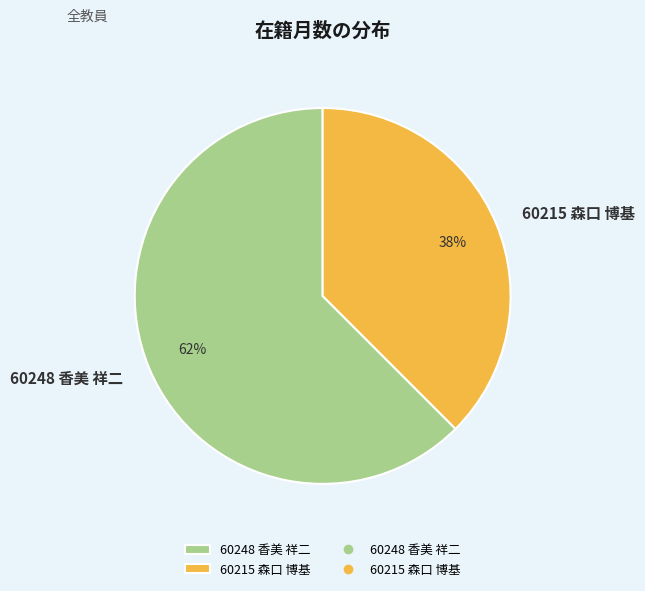

Between 60248 香美 祥二 and 60215 森口 博基, which is larger?

60248 香美 祥二